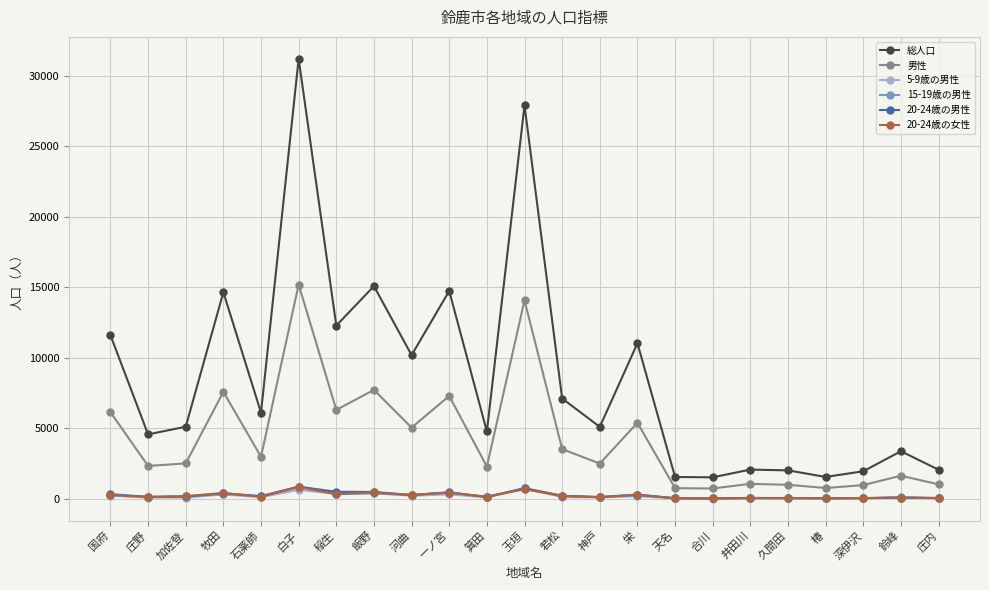

True or false: 20-24歳の男性 and 男性 intersect in this chart.

False